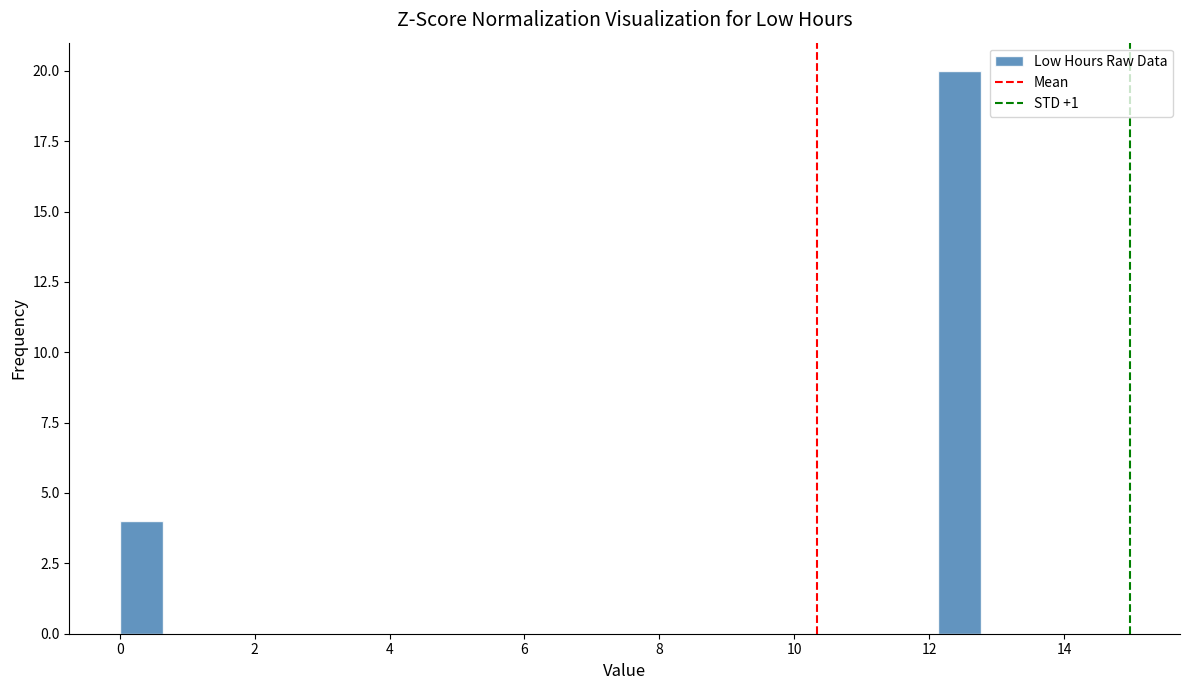

Read against the x-axis, roughly where is the centre of the tallest bar?

12.4